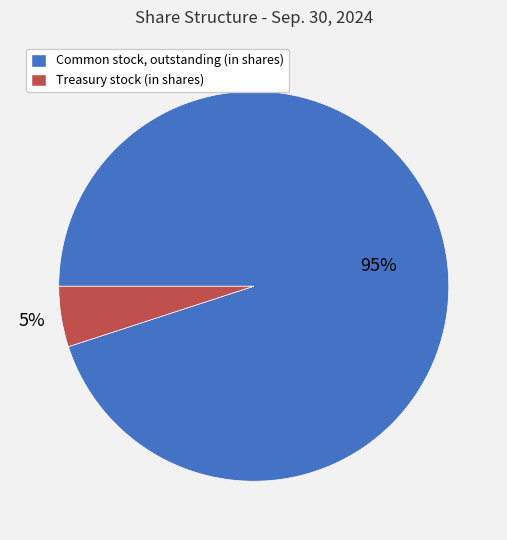

Does Treasury stock (in shares) account for over 50% of the chart?

No